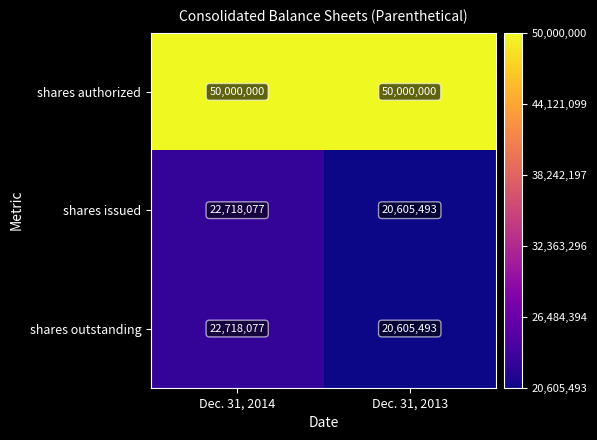

What is the difference between the shares outstanding values at Dec. 31, 2013 and Dec. 31, 2014?

2112584